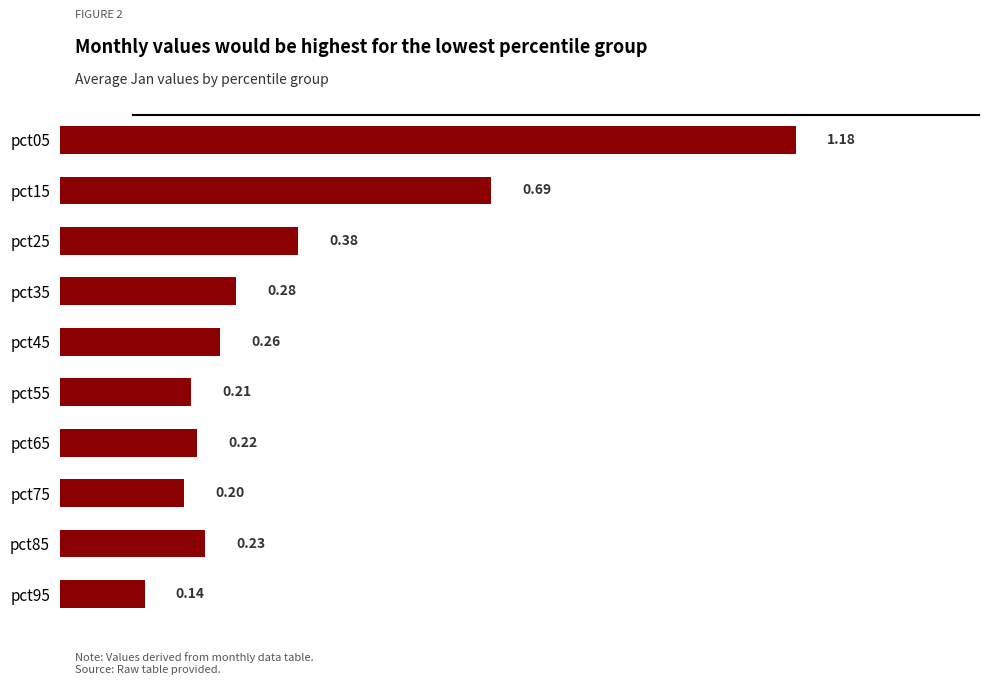

Rank the categories by value from lowest to highest.

pct95, pct75, pct55, pct65, pct85, pct45, pct35, pct25, pct15, pct05